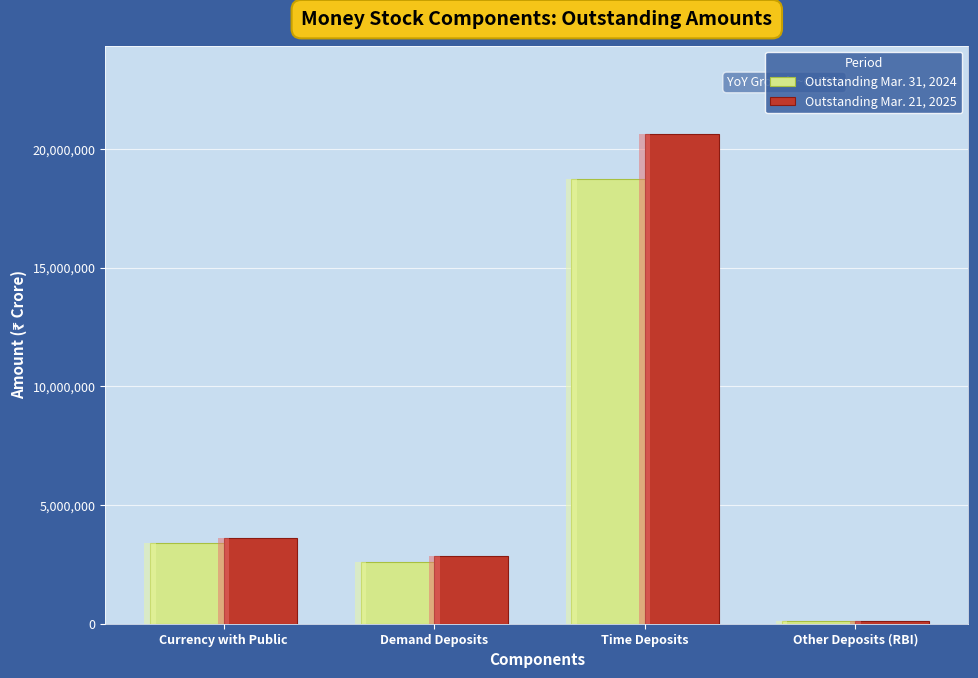

Reading left to right, list all the values displayed in this chart.

Outstanding Mar. 31, 2024: 3410276	2586888	18739918	94536
Outstanding Mar. 21, 2025: 3620844	2834633	20642833	110426